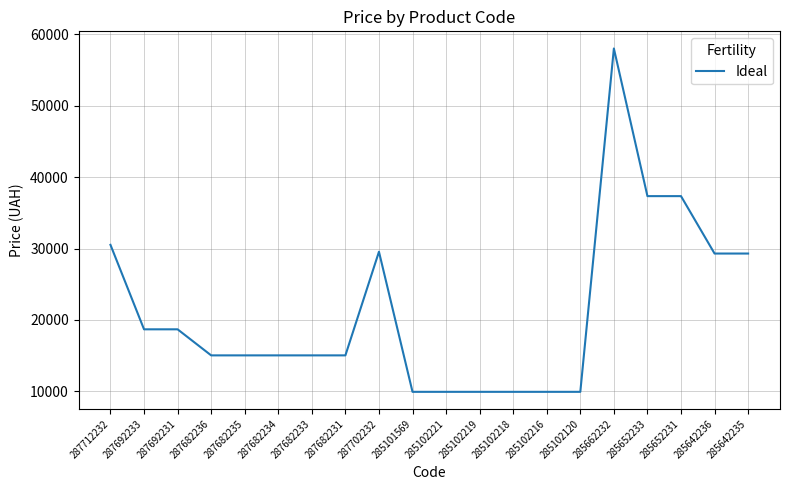

What value does the data have at 285652231?

37343.0